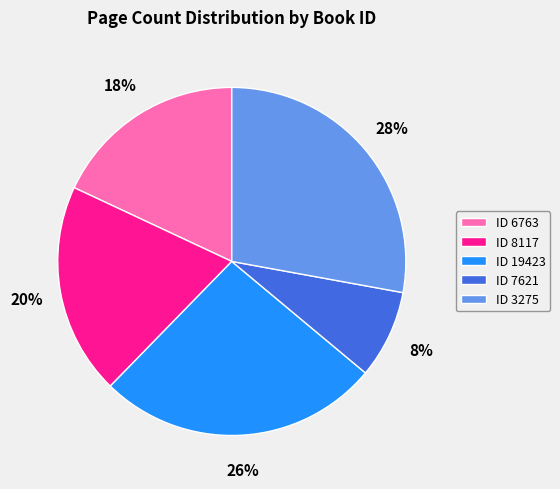

Approximately how many times larger is the value at ID 7621 compared to ID 3275?

0.3